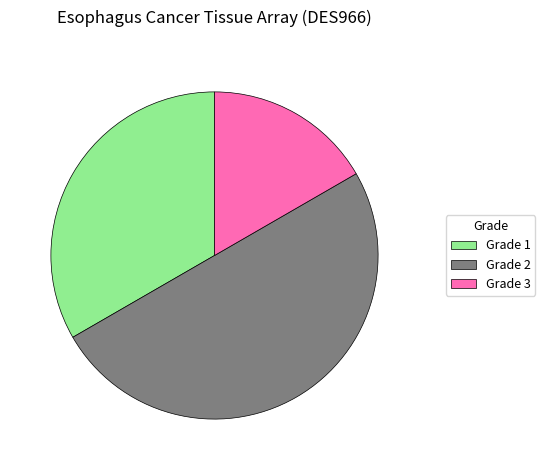

Which slice is the largest?

Grade 2